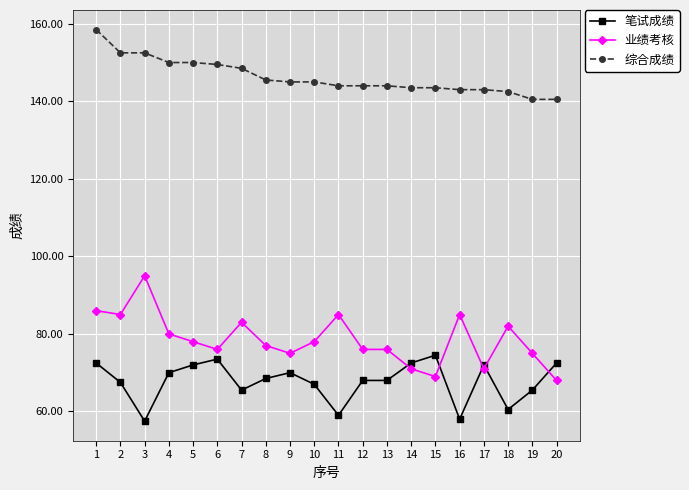

What is the difference between the second highest and minimum values in the 综合成绩 series?

12.0